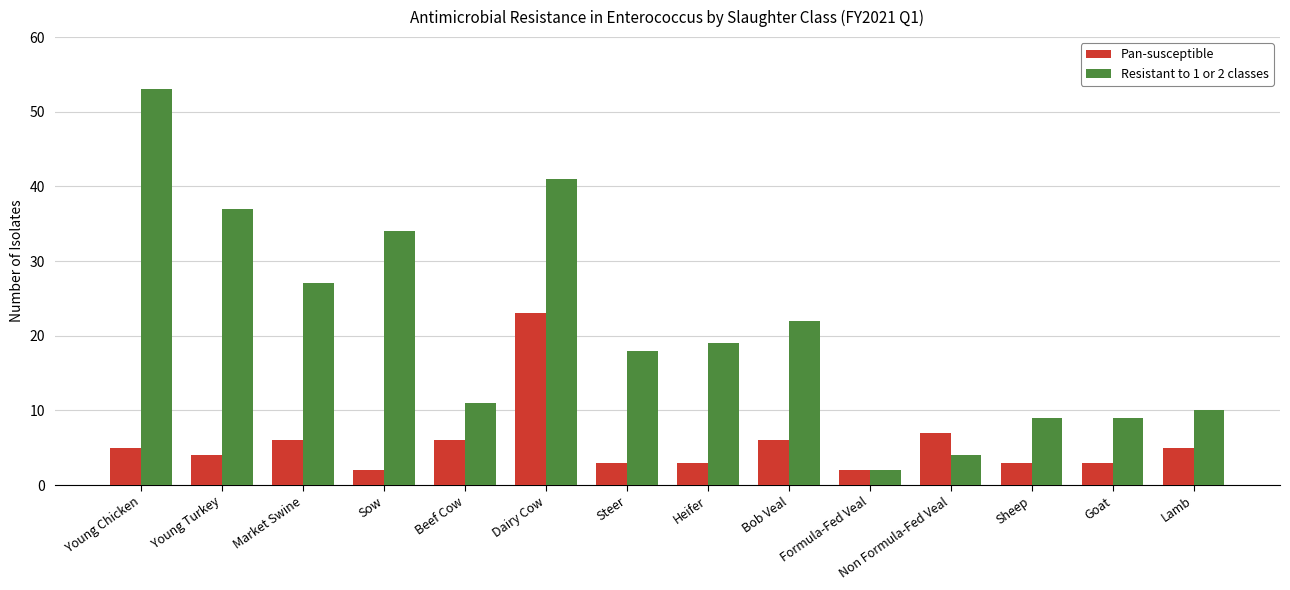

What is the difference between the highest and lowest values at Sheep?

6